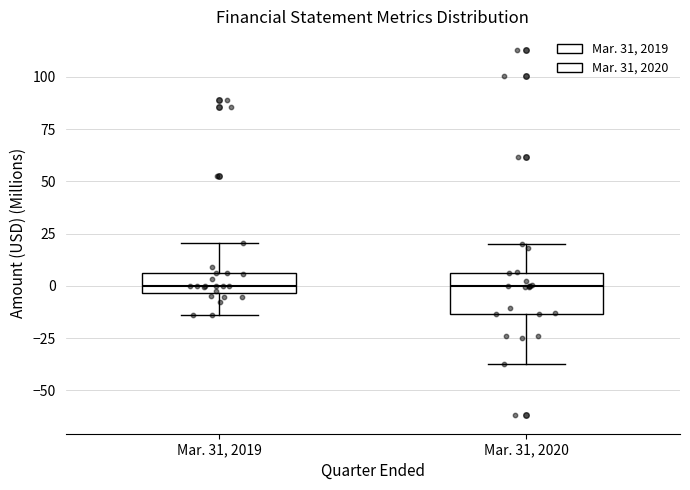

Comparing the boxes themselves (not the whiskers), which one is the tallest?

Mar. 31, 2020